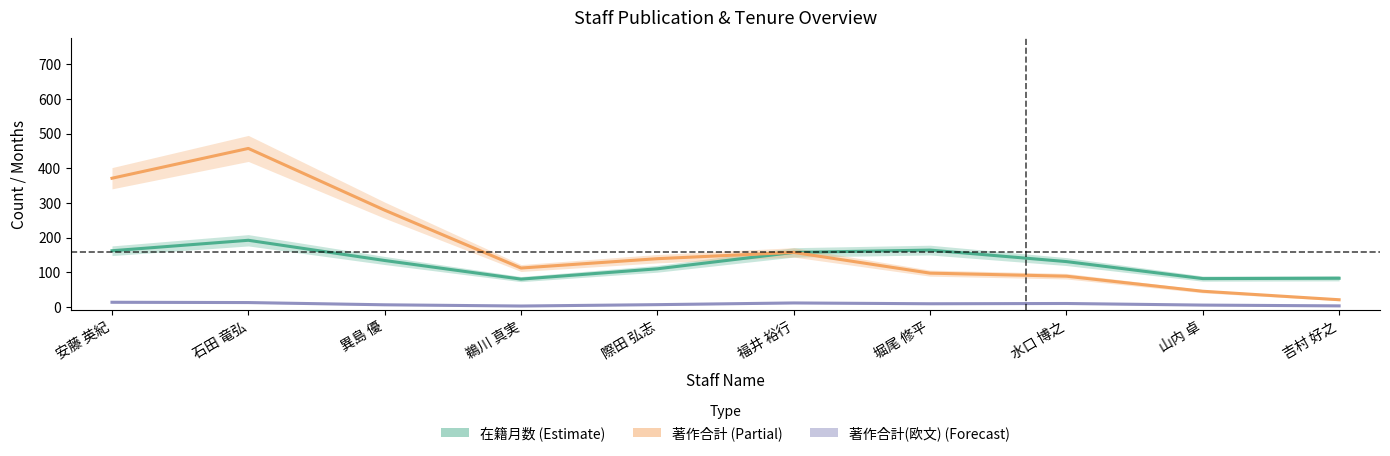

At which category does the chart reach its minimum across all series?

鵜川 真実